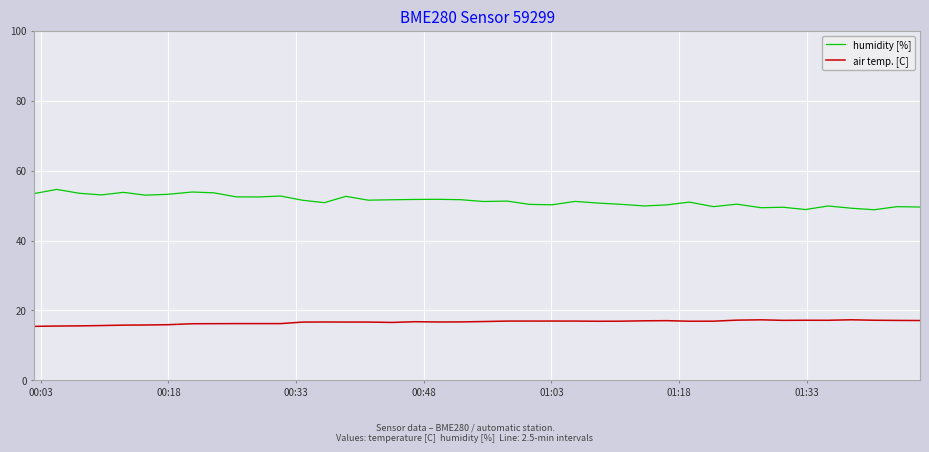

What is the minimum value for humidity [%]?

48.8